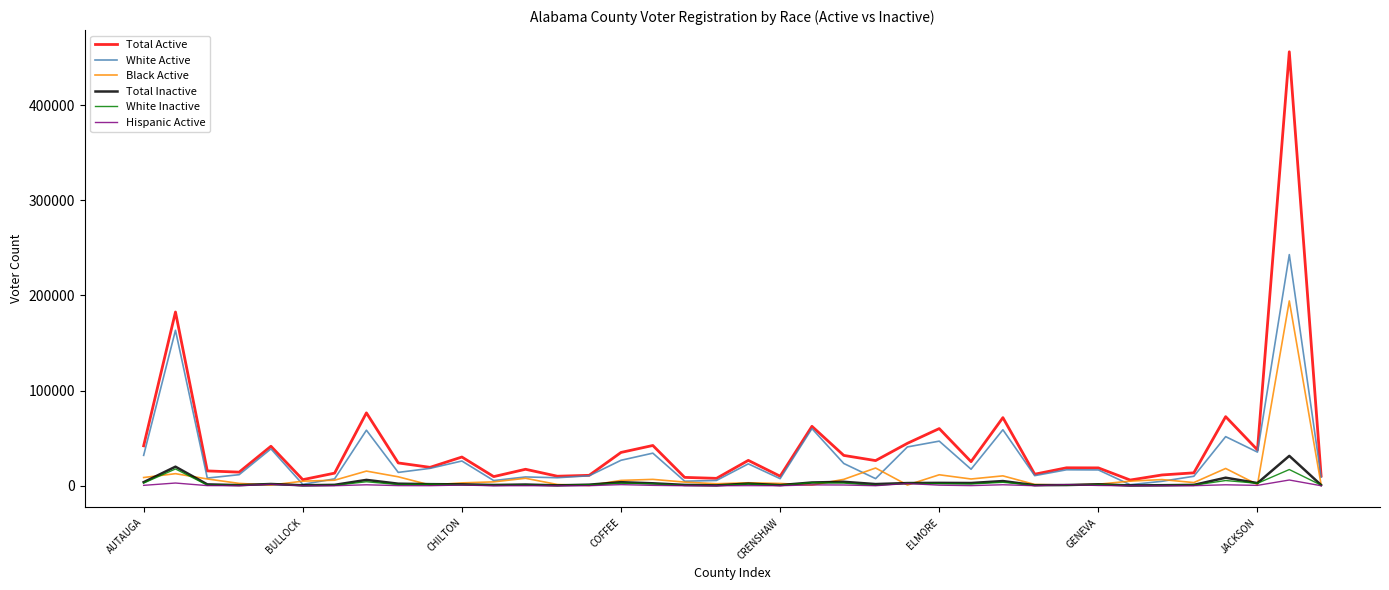

Which series has the largest range (max minus min)?

Total Active